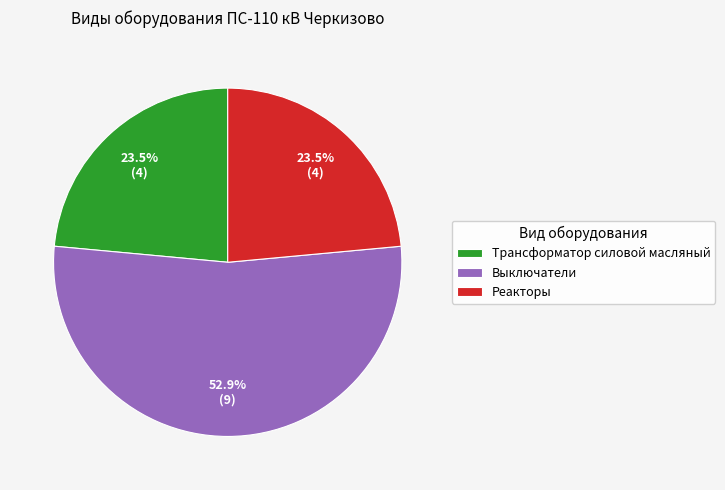

Combined, what portion of the pie is Трансформатор силовой масляный and Выключатели?

76.5%